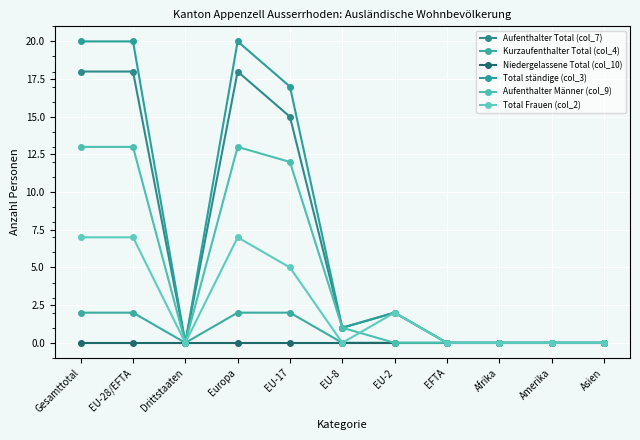

The Kurzaufenthalter Total (col_4) series shows -1 at Drittstaaten. True or false?

False